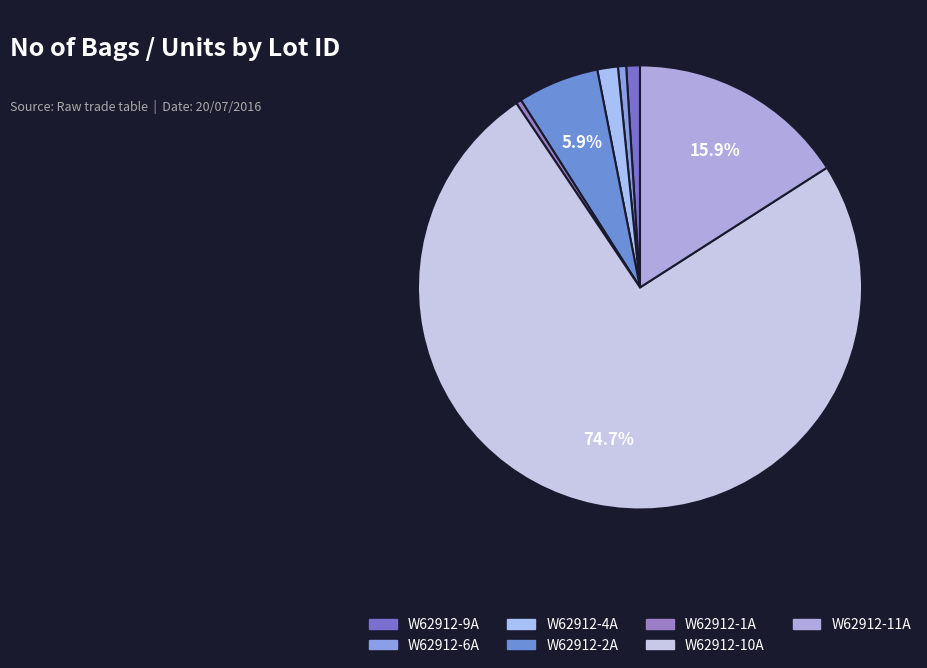

Which slice is the smallest?

W62912-1A